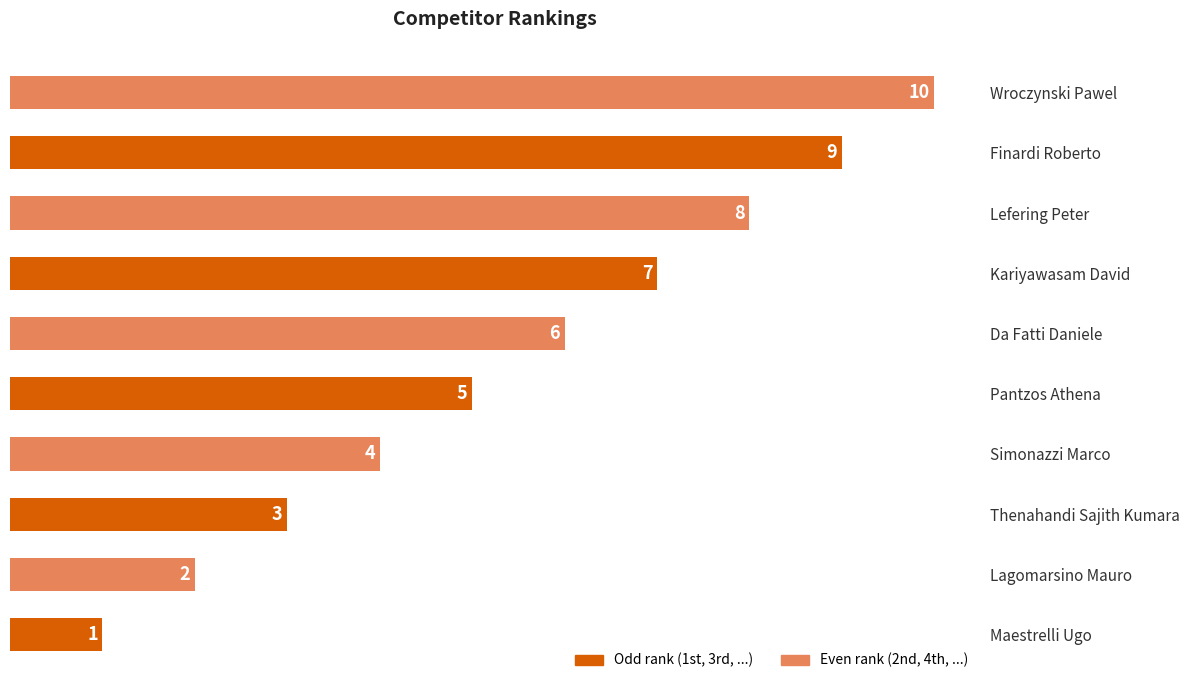

What is the smallest value displayed?

1